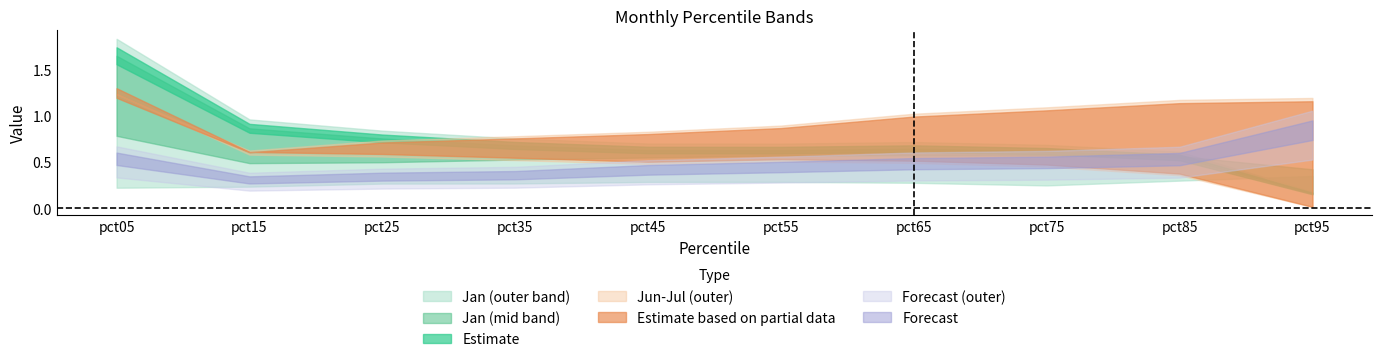

The Aug series shows 0.9 at pct85. True or false?

False